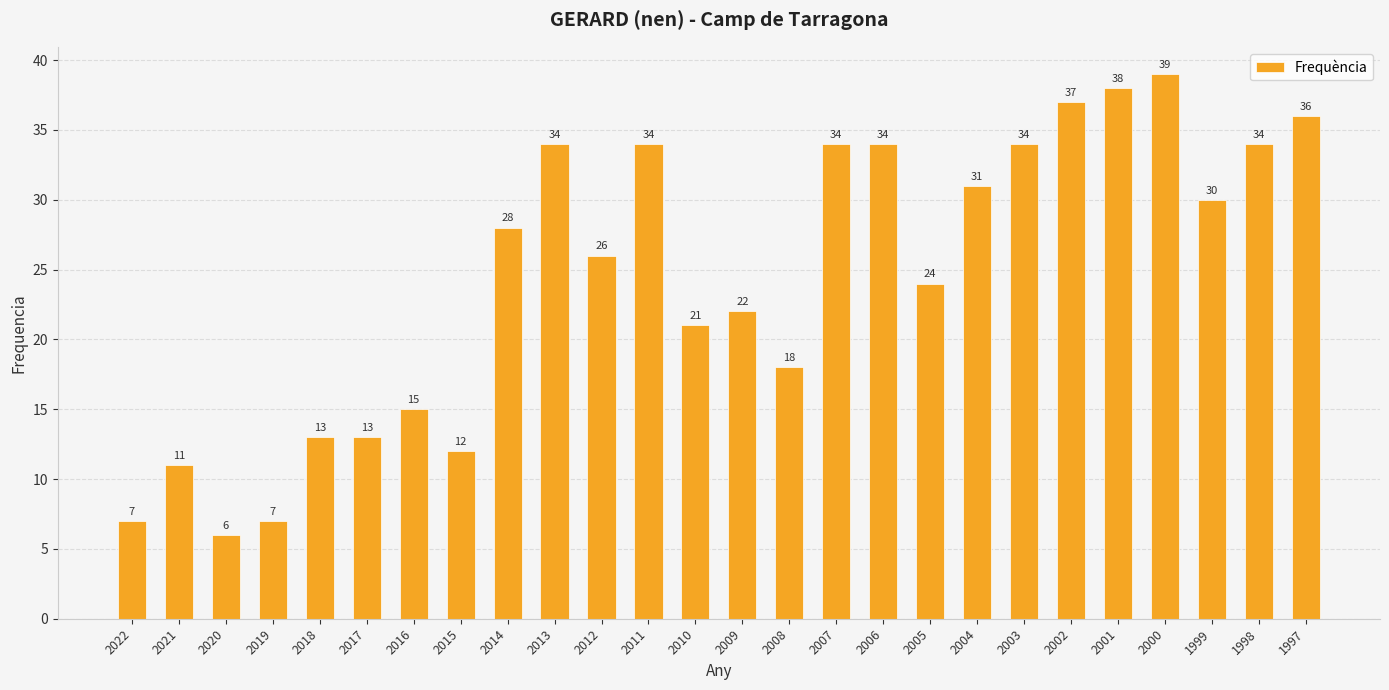

What is the change in value from 2019 to 2012?

+19